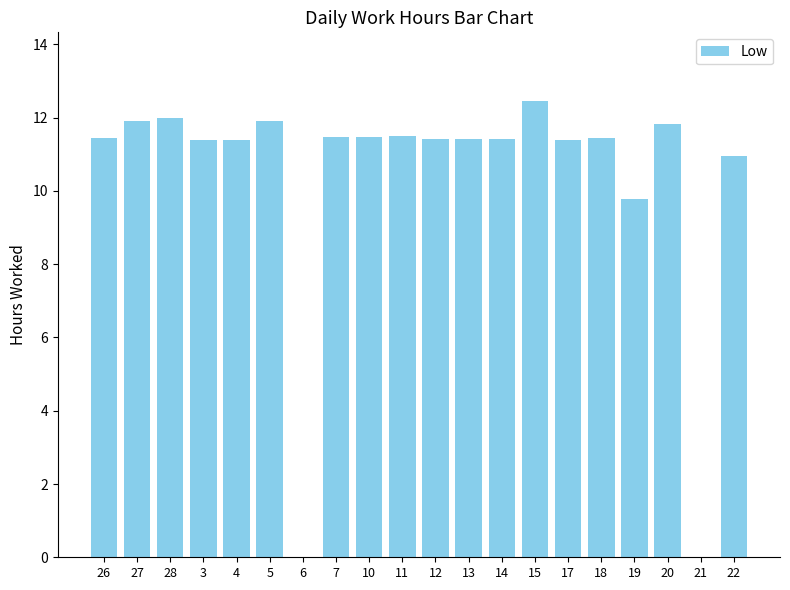

What is the sum of the values at 21 and 27?

11.9